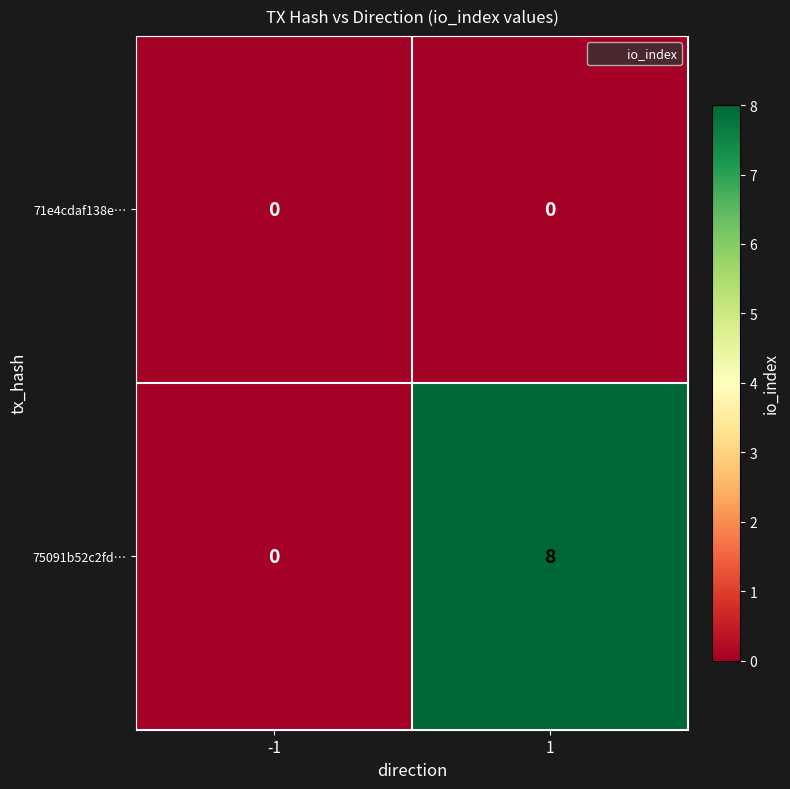

Is it true that 75091b52c2fd… equals -2 at -1?

False